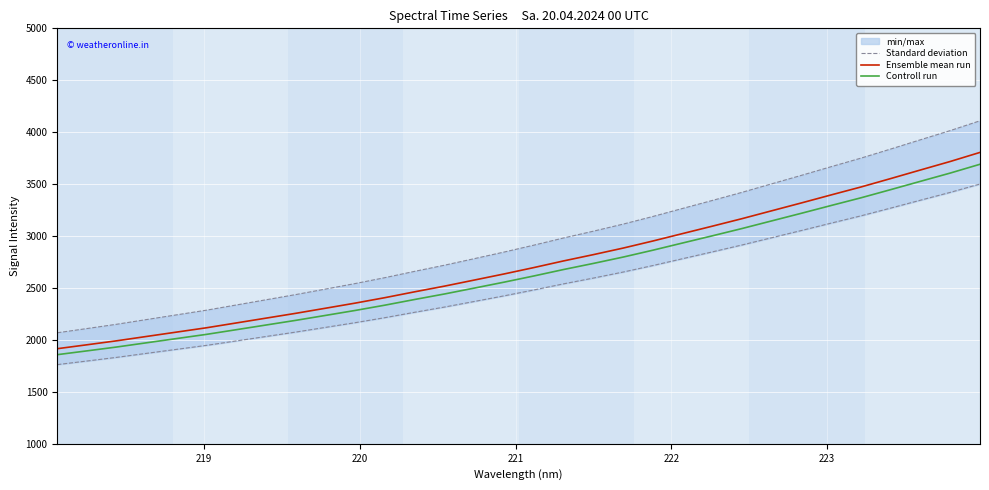

What is the difference between the second highest and minimum values in the Controll run series?

1748.5